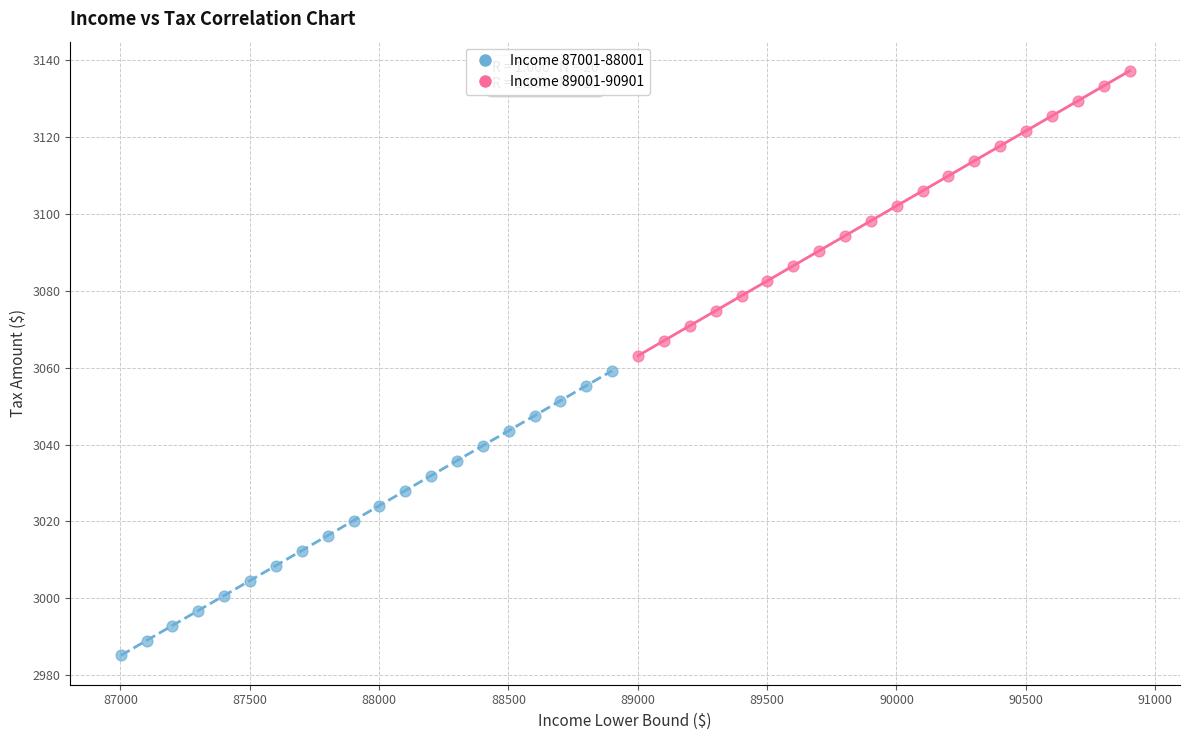

Which series contains the lowest Y value?

Income 87001-88001